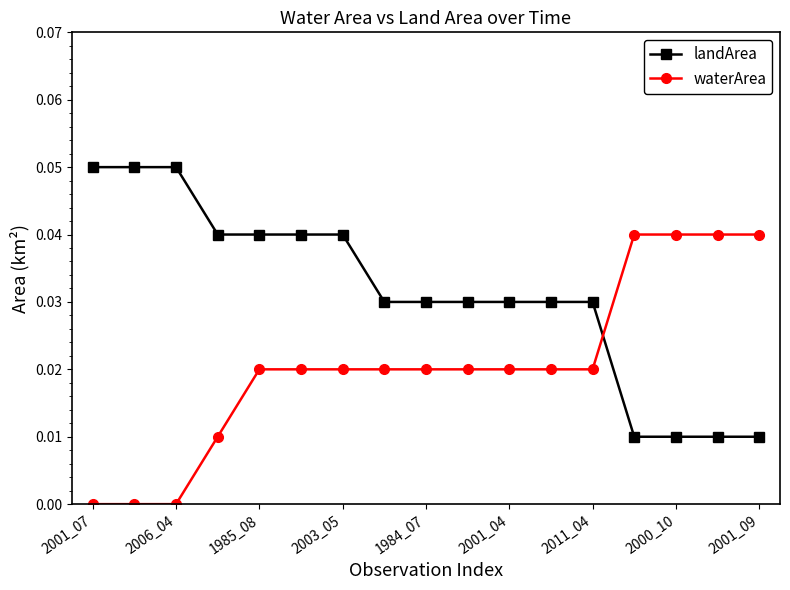

How many times do landArea and waterArea cross each other?

1